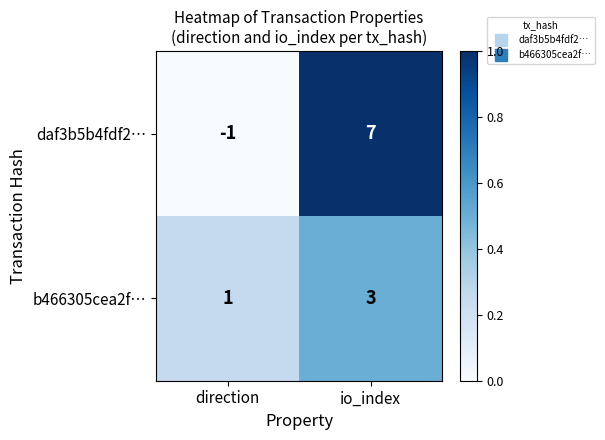

Is it true that b466305cea2f… equals 2 at direction?

False